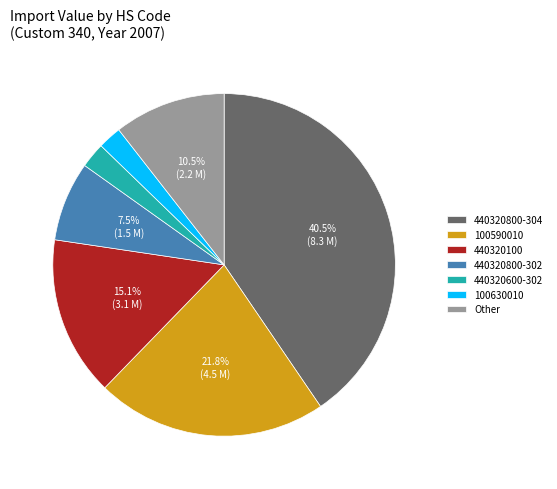

How much of the chart is everything except 440320800-304?

59.5%